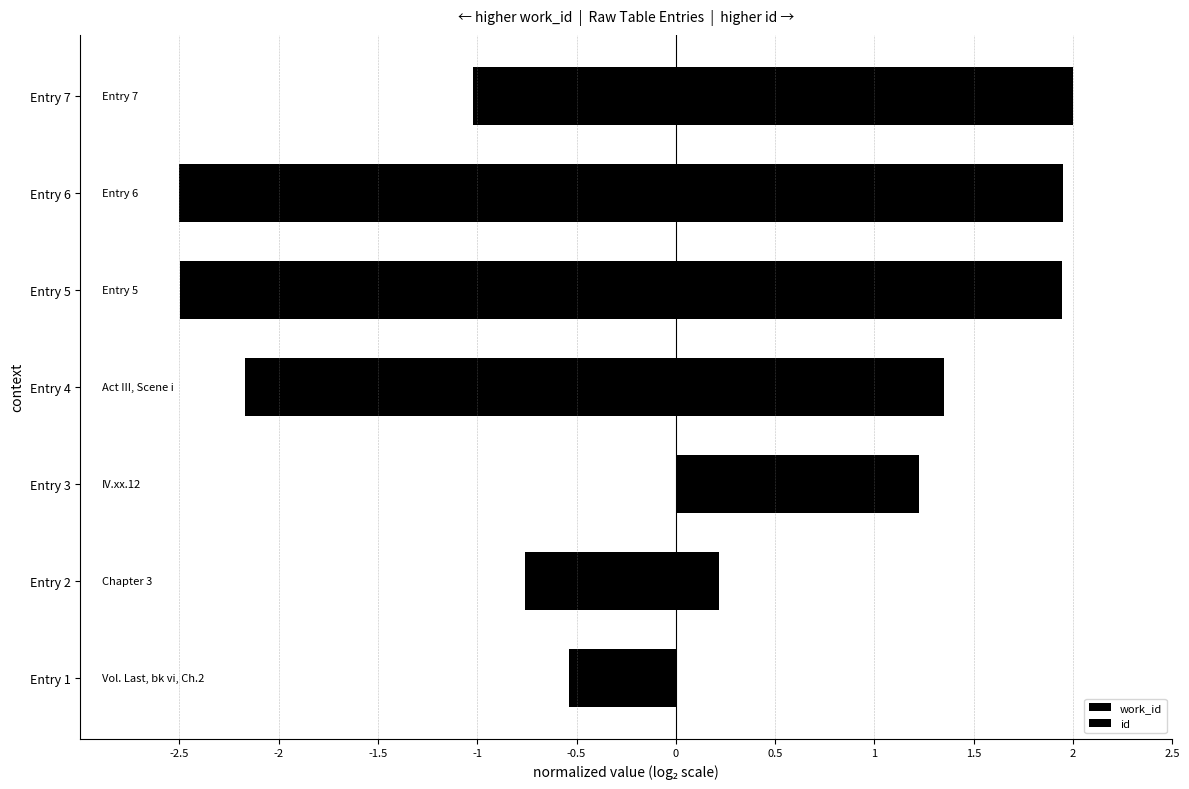

Between Entry 6 and Entry 7, which series saw the biggest shift?

work_id